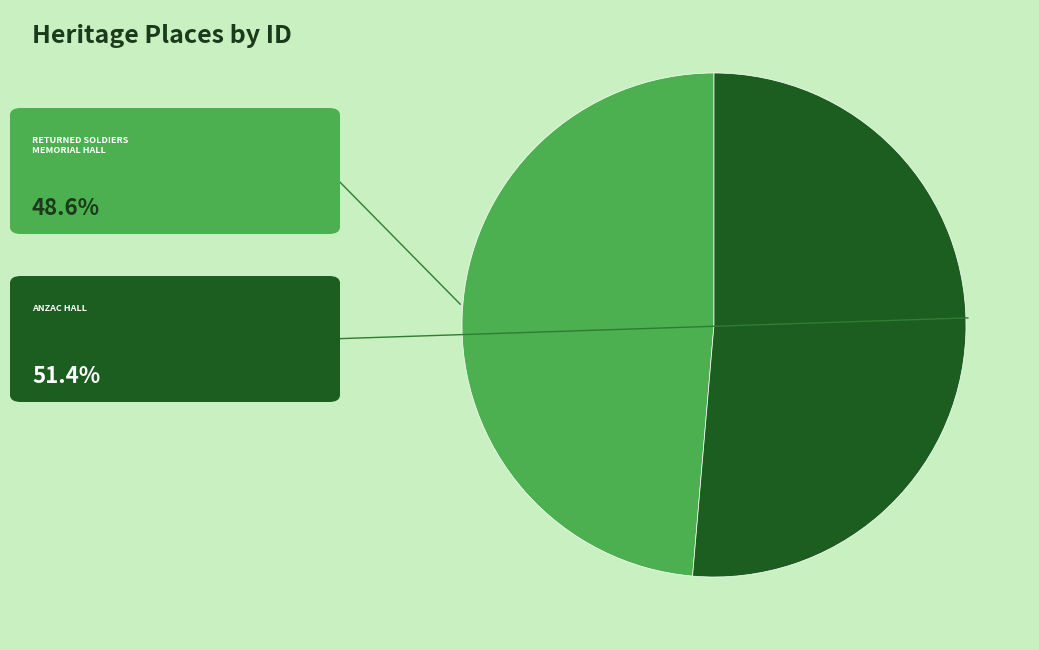

Is there any slice that represents more than half of the pie?

Yes